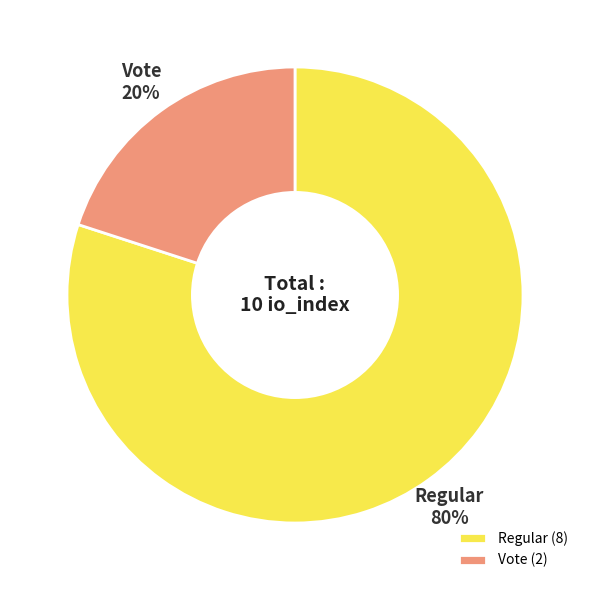

Between Vote and Regular, which is larger?

Regular